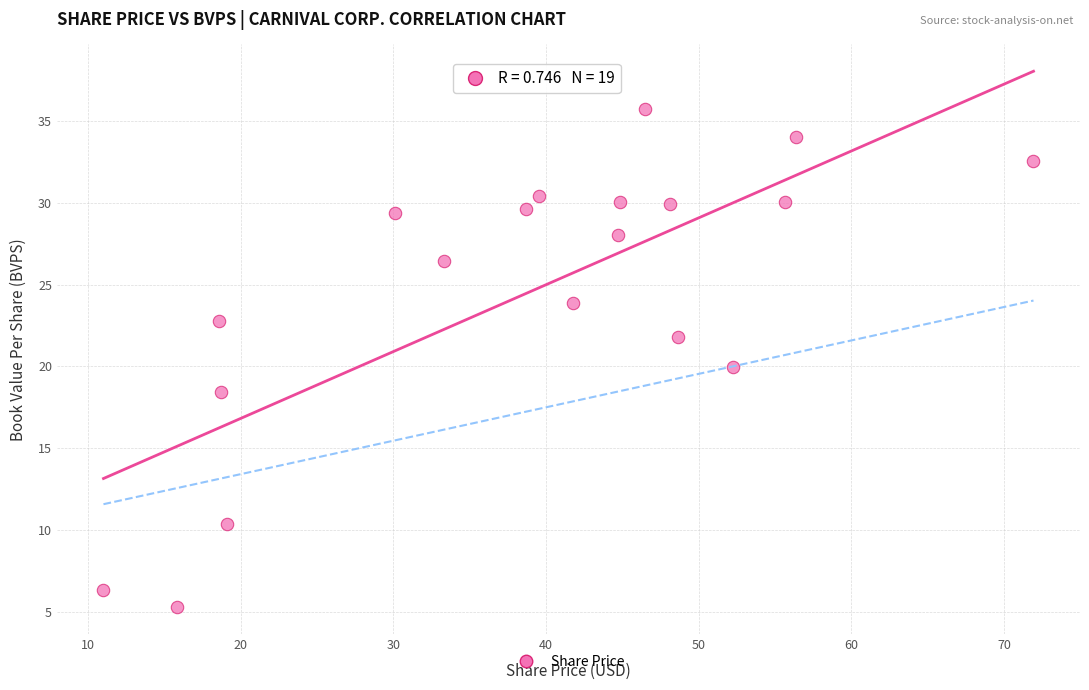

What is the range of X values (max minus min)?

60.9